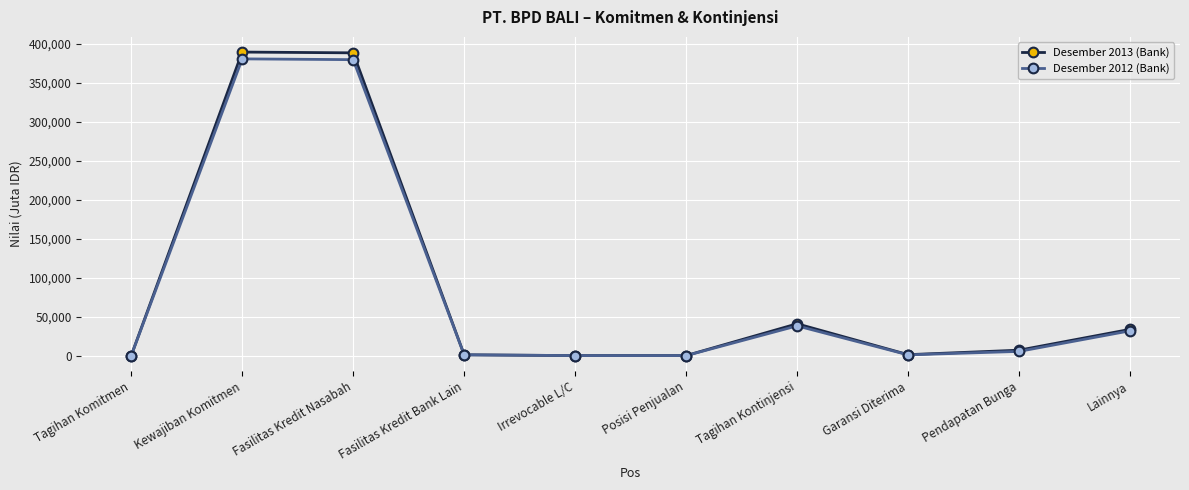

Is the value of Desember 2012 (Bank) at Lainnya greater than the value of Desember 2013 (Bank) at Posisi Penjualan?

Yes